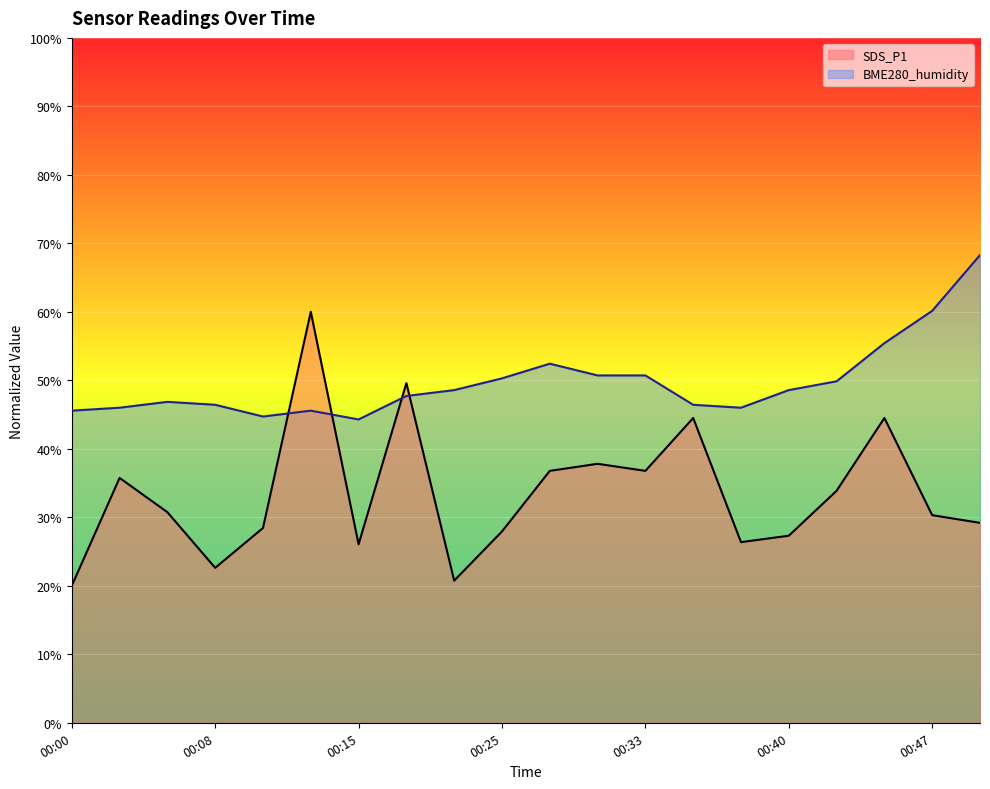

True or false: SDS_P1 and BME280_humidity intersect in this chart.

True